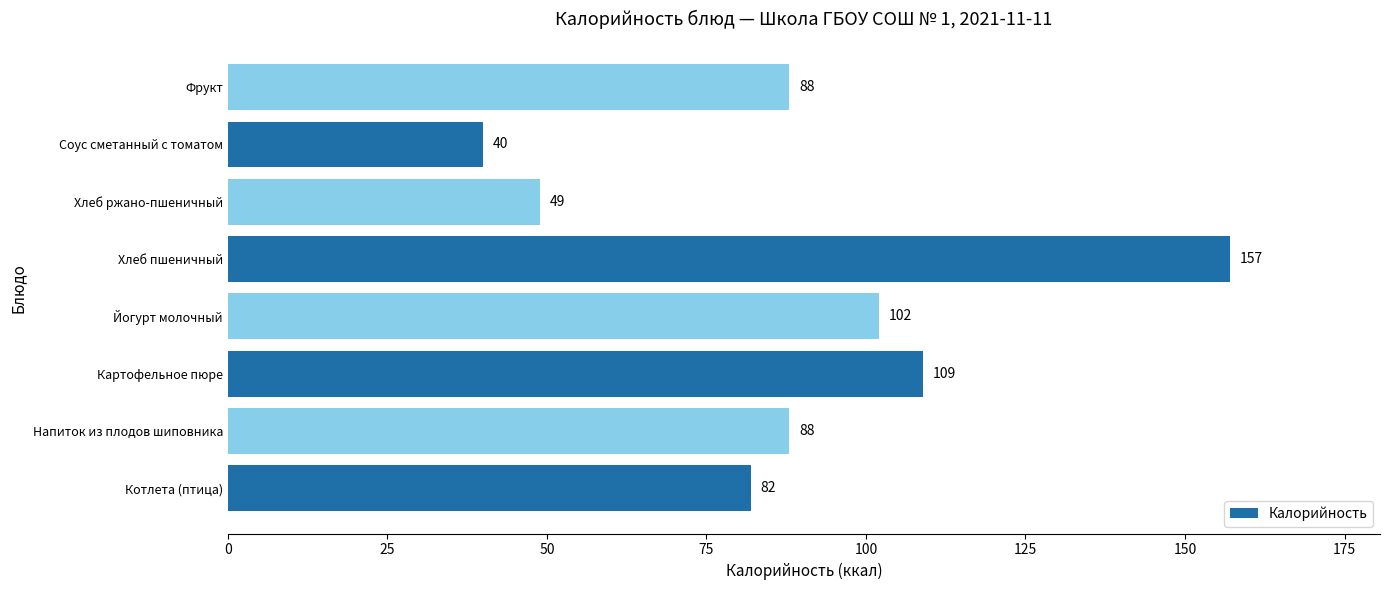

Reading bottom to top, transcribe all the data shown in this chart.

Котлета (птица)=82	Напиток из плодов шиповника=88	Картофельное пюре=109	Йогурт молочный=102	Хлеб пшеничный=157	Хлеб ржано-пшеничный=49	Соус сметанный с томатом=40	Фрукт=88